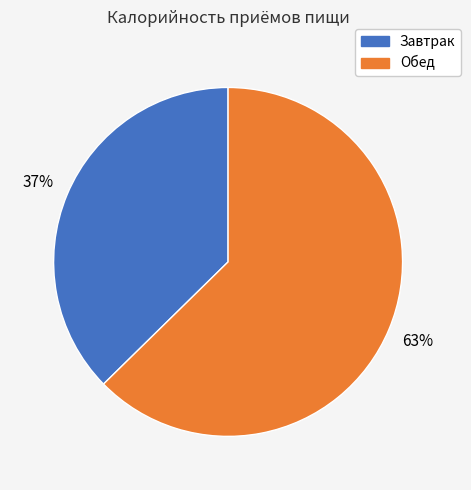

Is it true that Обед is 57% of the pie?

False